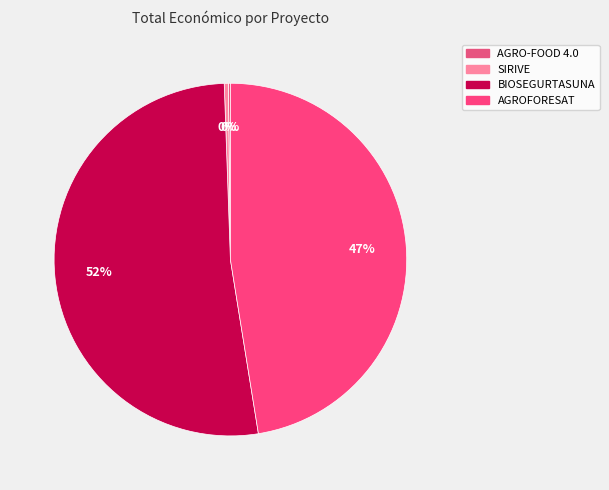

How many slices are in this pie chart?

4